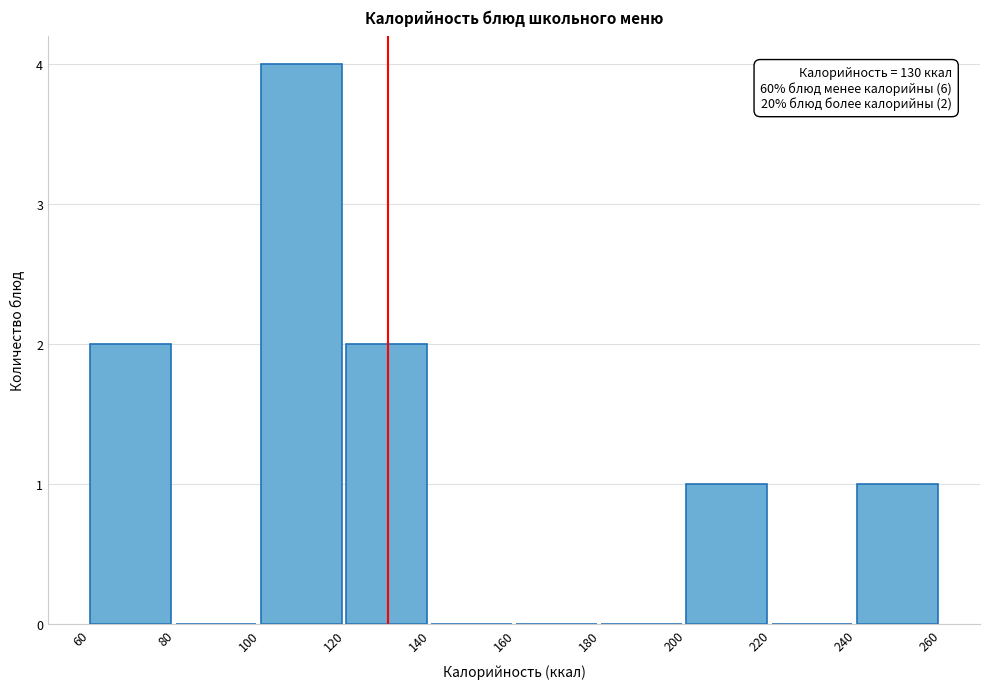

Over which range of the x-axis is the bar tallest?

100 to 120